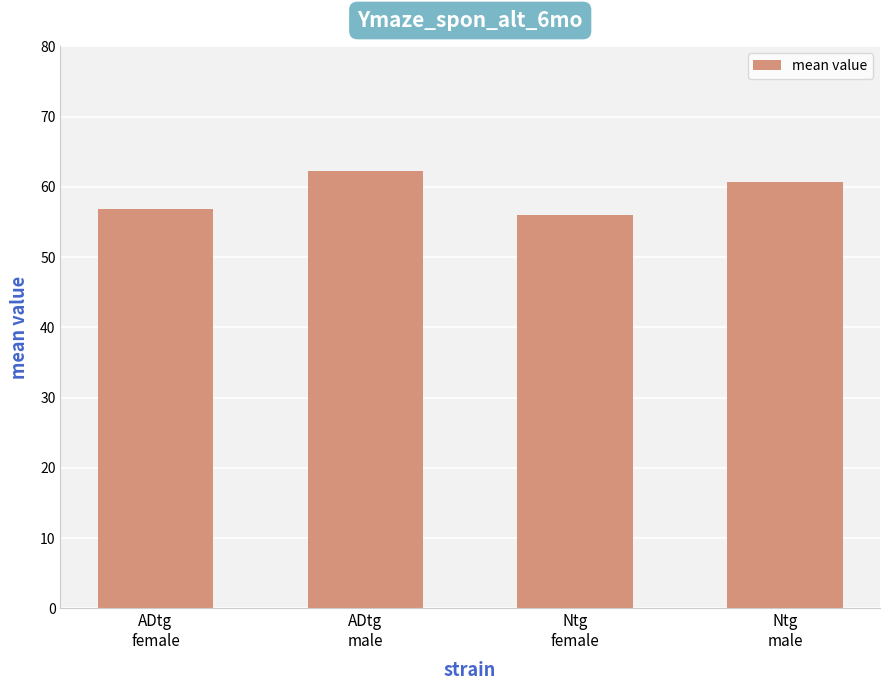

What is the ratio of the value at ADtg
female to the value at ADtg
male?

0.9